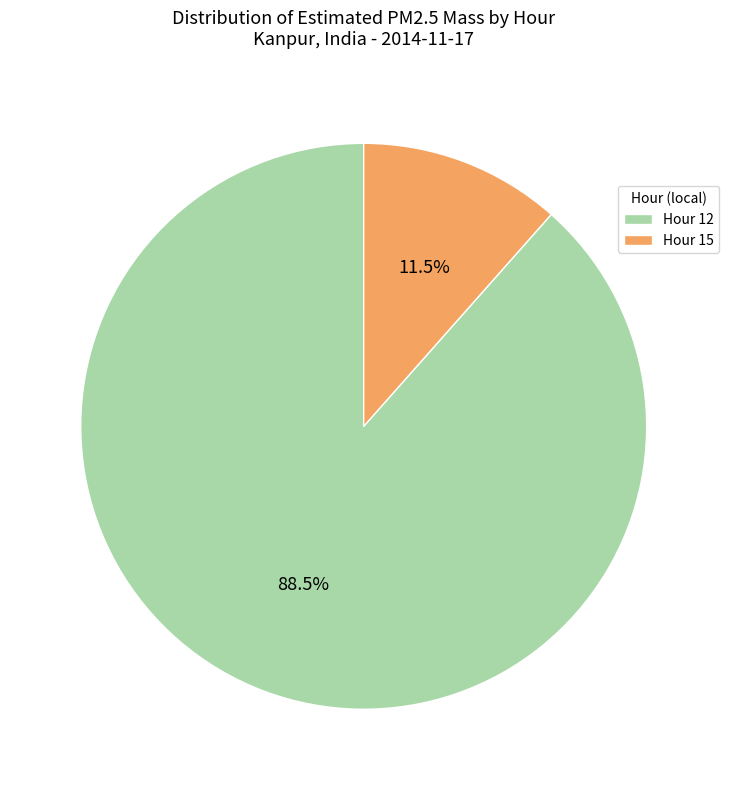

What is the ratio of the value at Hour 12 to the value at Hour 15?

7.7